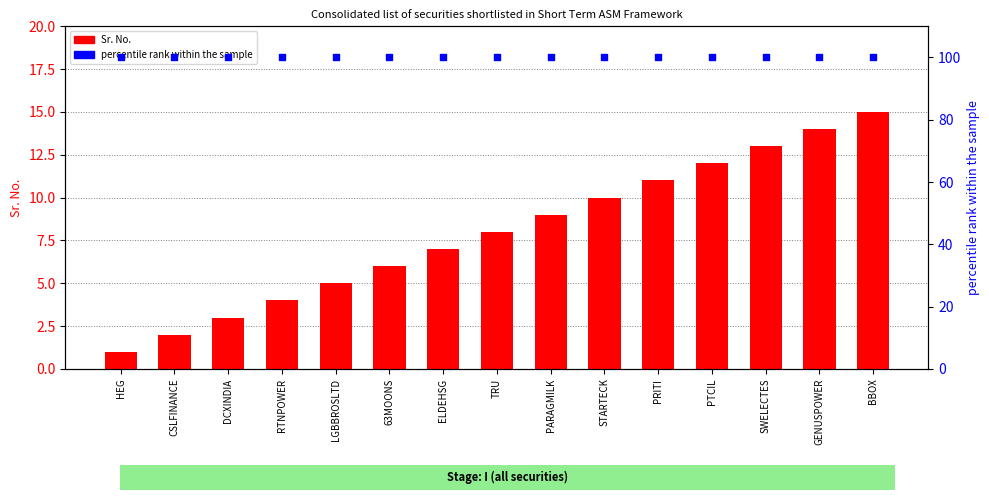

Which series contains the lowest Y value?

Sr. No.